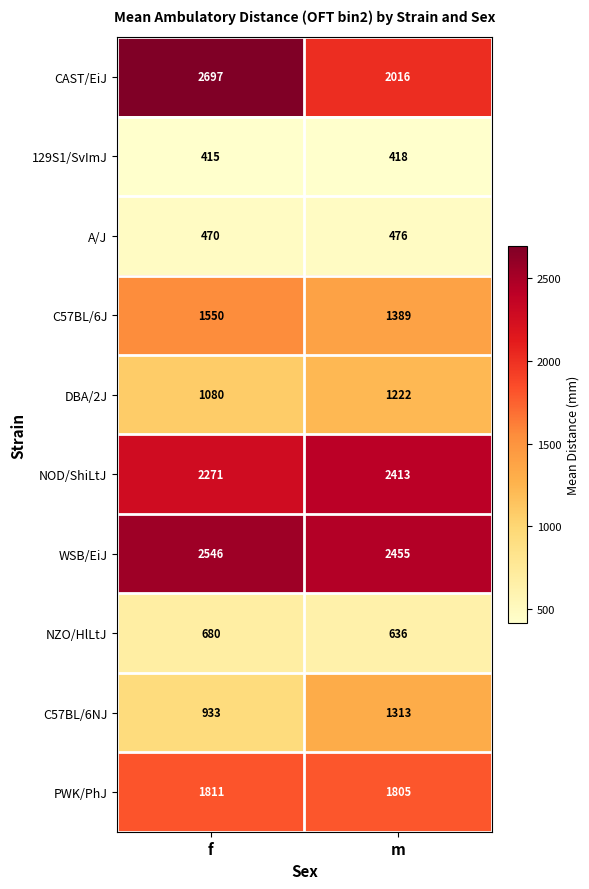

Is it true that 129S1/SvImJ equals 209 at m?

False